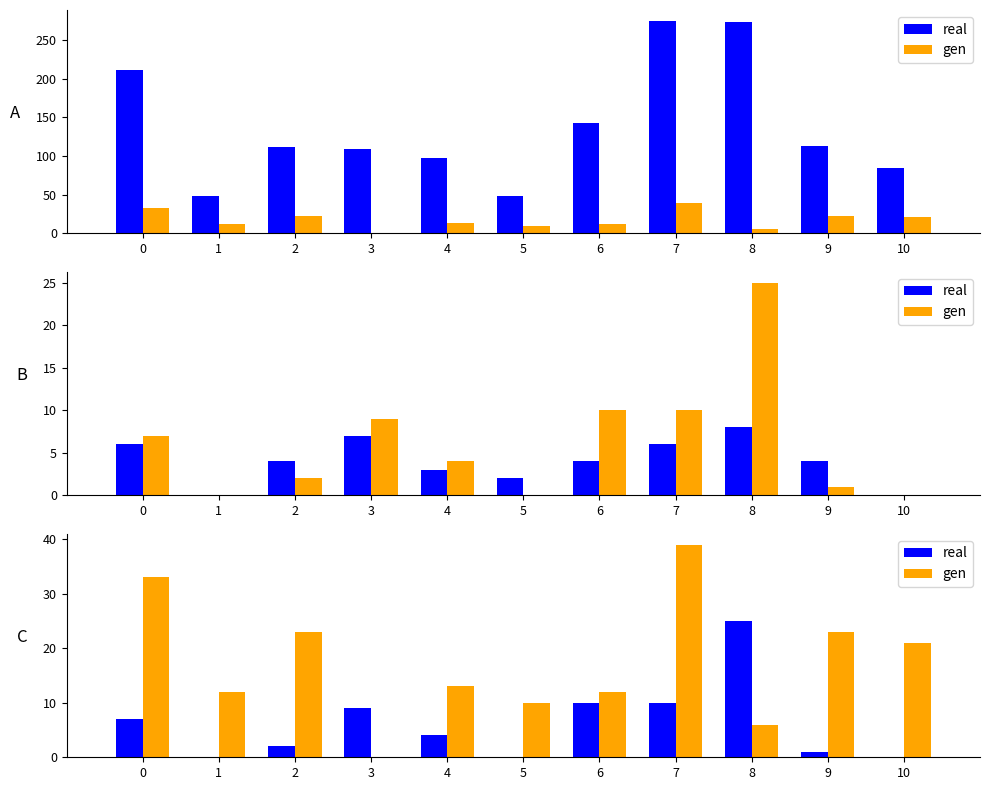

What are all the series names shown in the legend?

real, gen